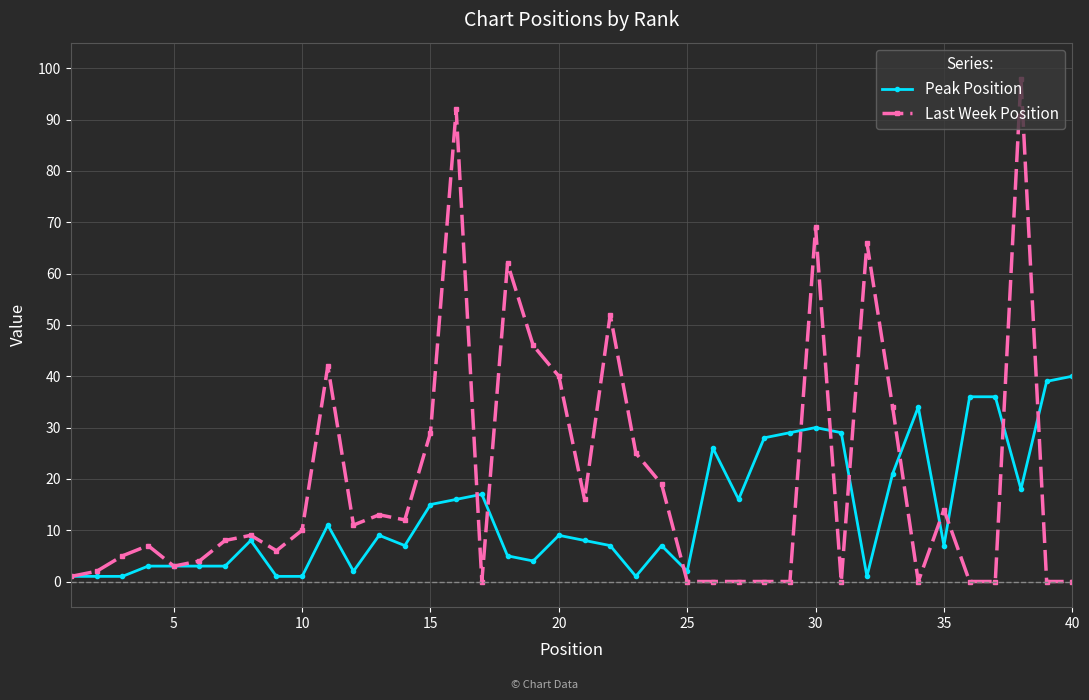

Which series has the widest spread of values?

Last Week Position